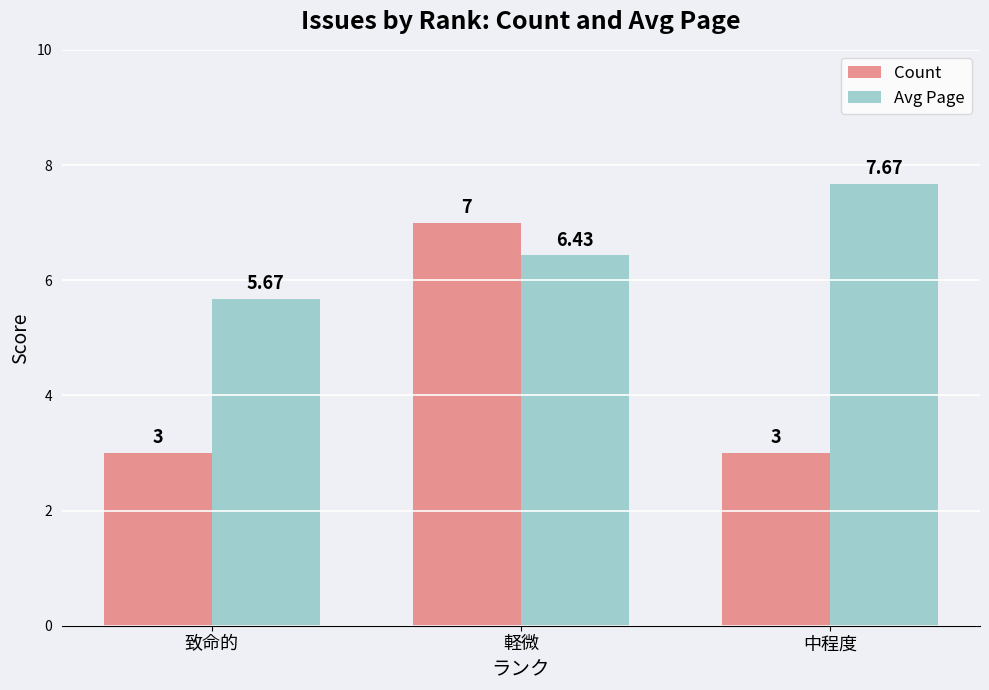

How many data points in Avg Page are above 6?

2